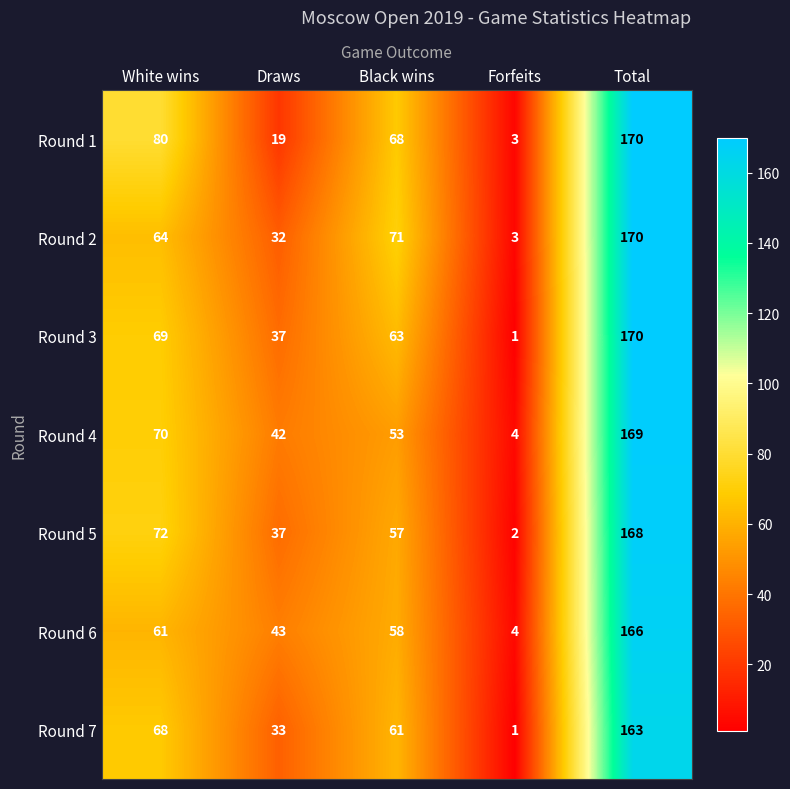

What is the difference between the highest and lowest values at Total?

7